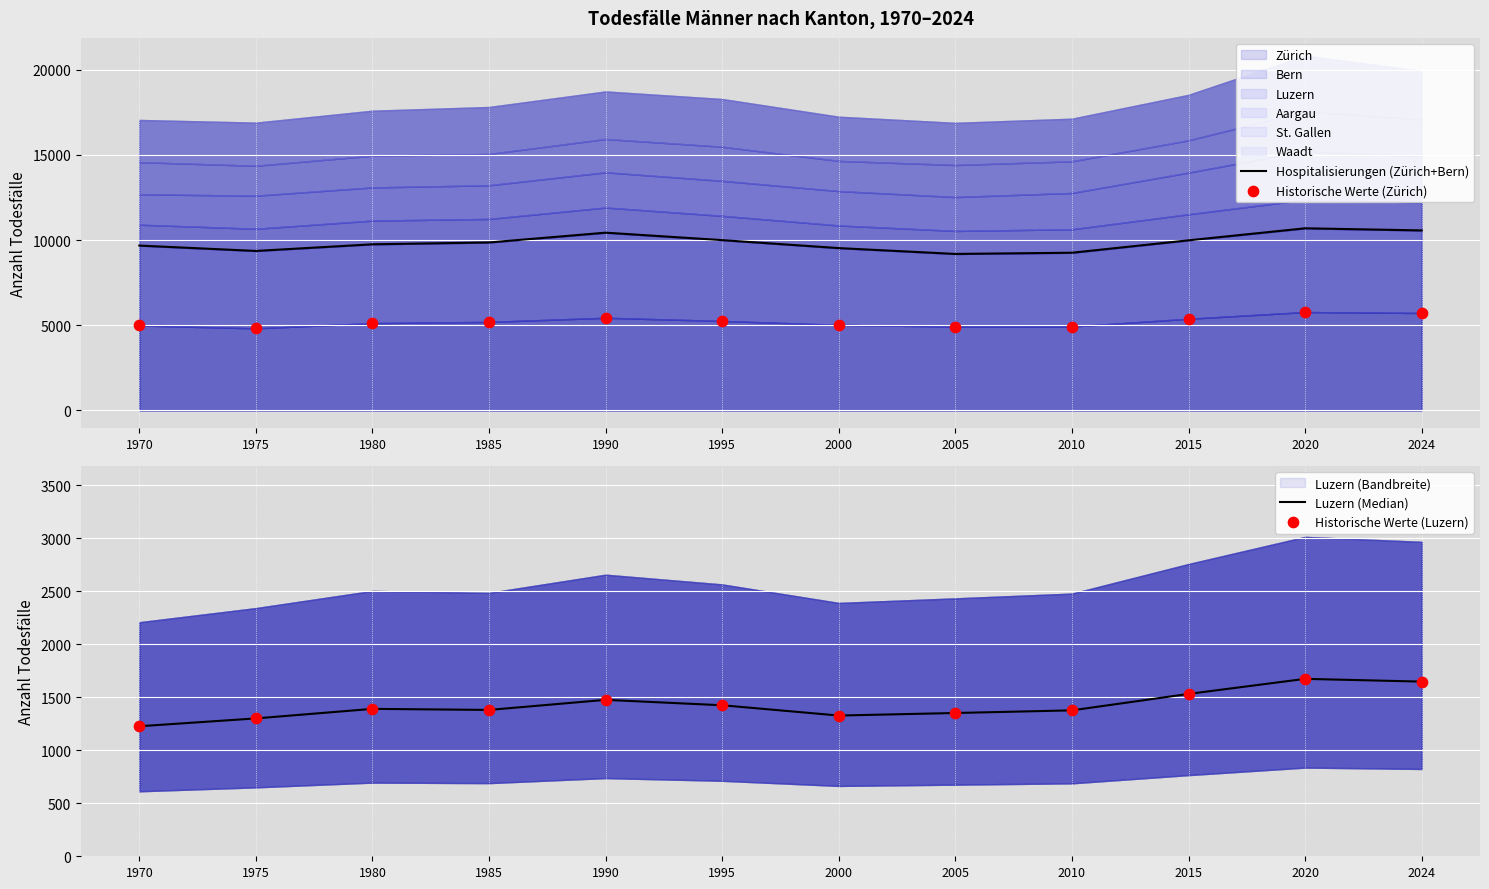

Which series has the largest total across all categories?

Hospitalisierungen (Zürich+Bern)